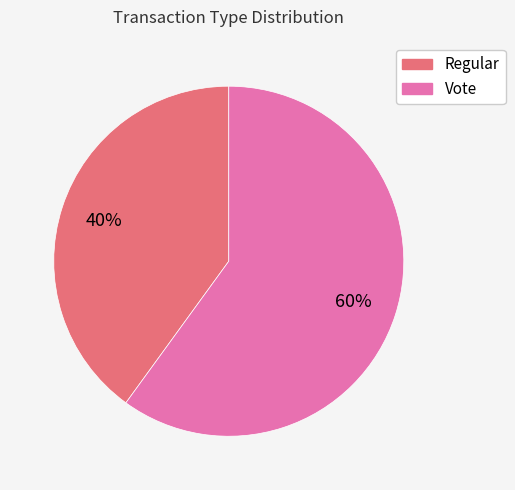

To the nearest percent, what portion does Regular represent?

40%